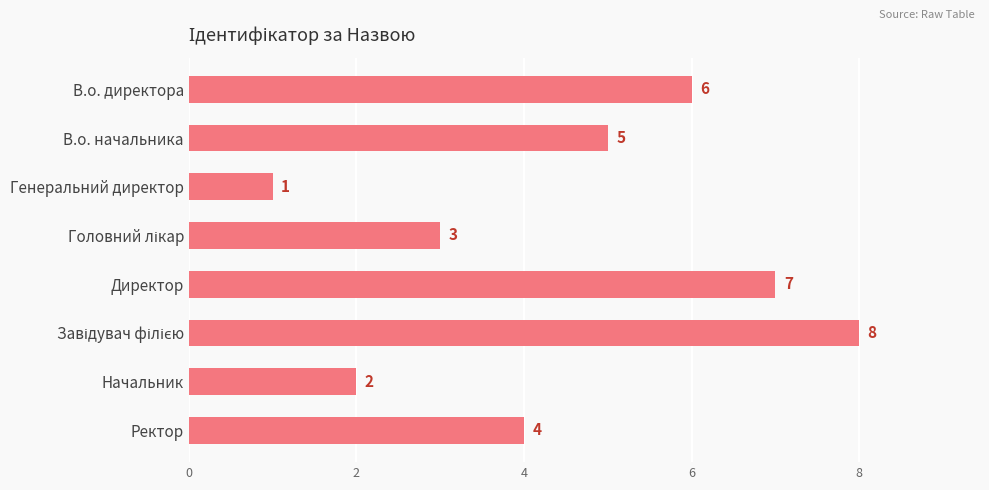

Between Ректор and Директор, which is larger?

Директор